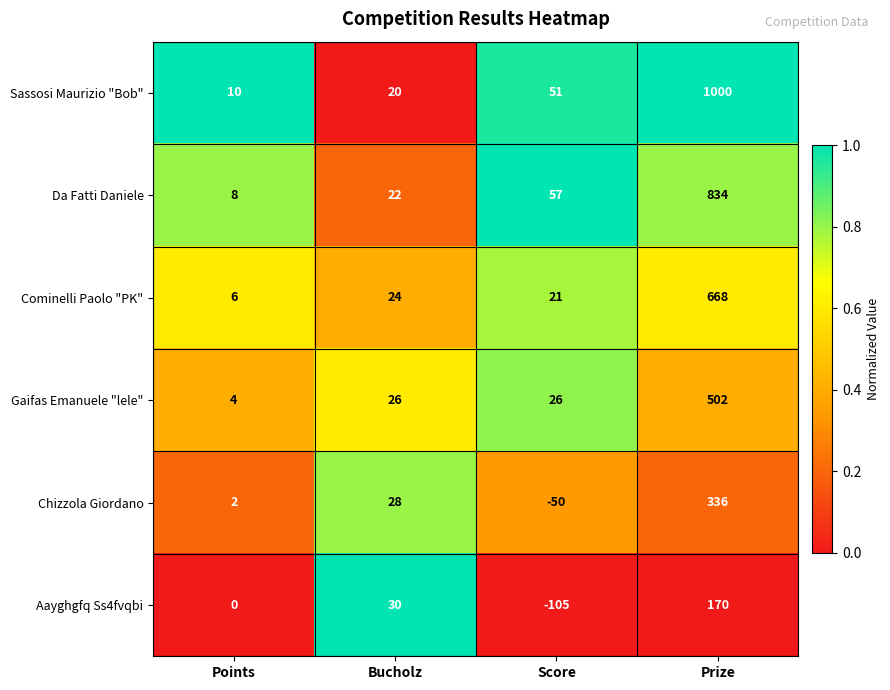

Where is Chizzola Giordano nearest to the value 143?

Bucholz